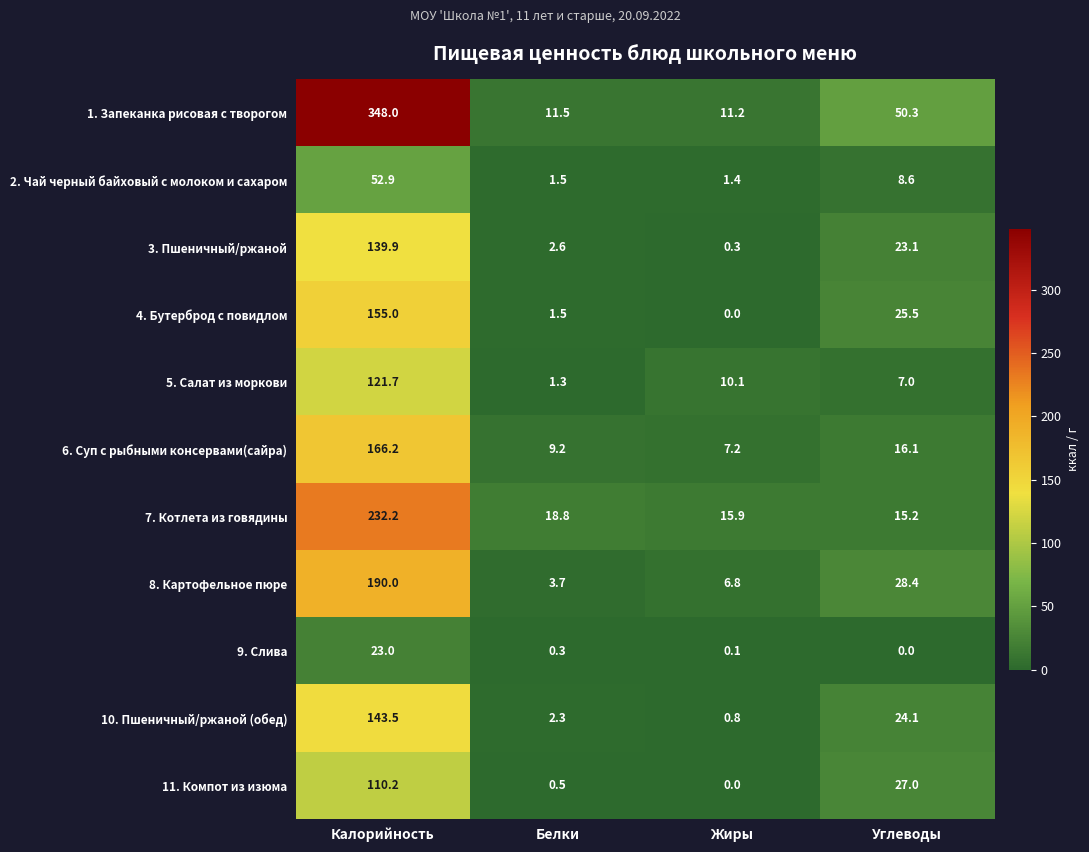

What is the sum of all 7. Котлета из говядины values?

282.1